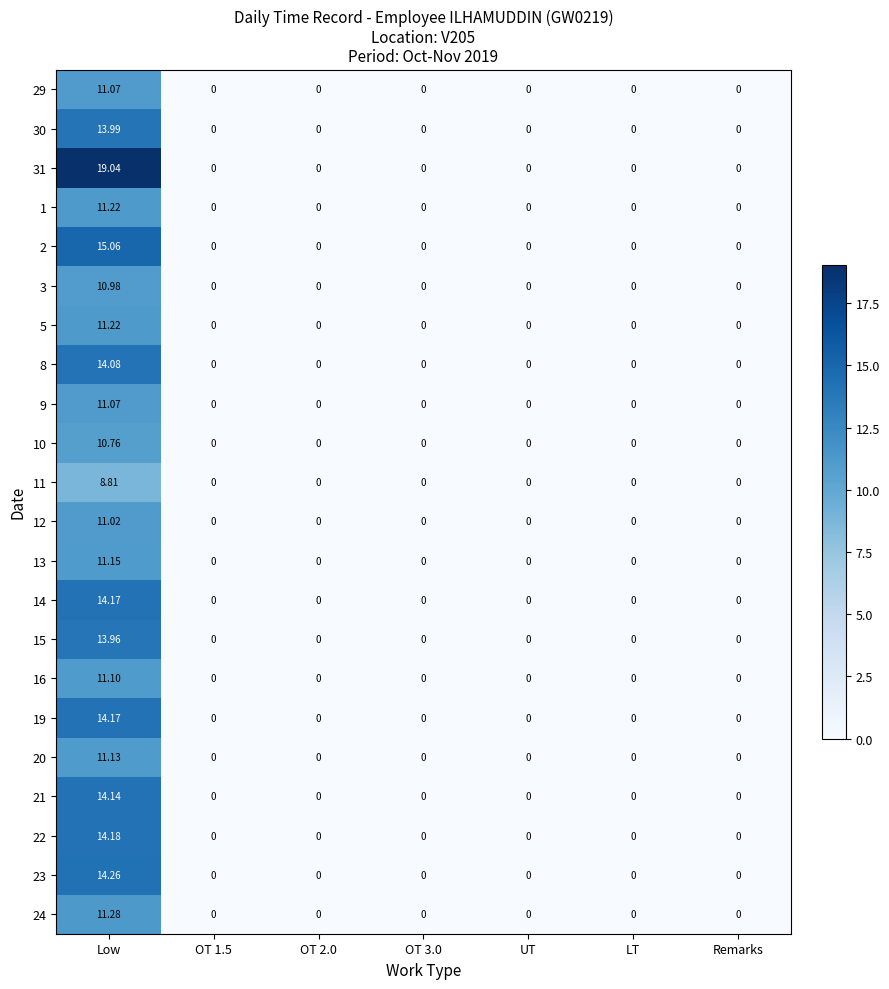

Which category has the highest value in the 10 series?

Low